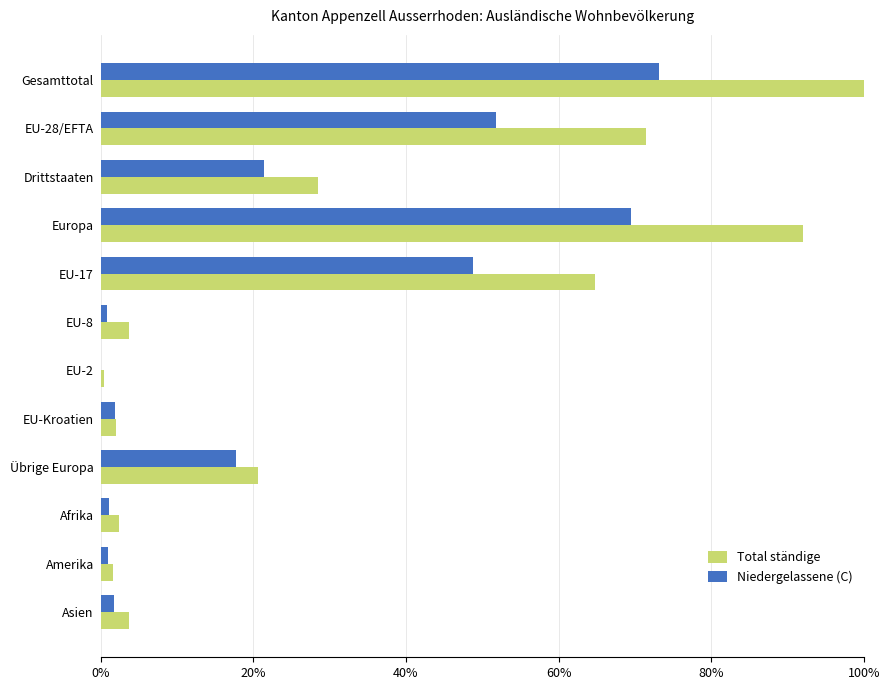

The Total ständige series shows 100.0 at Gesamttotal. True or false?

True